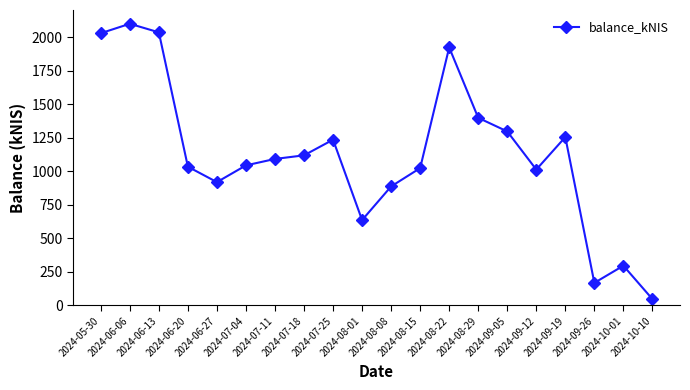

True or false: there are more than 1 points higher than both neighbors.

True